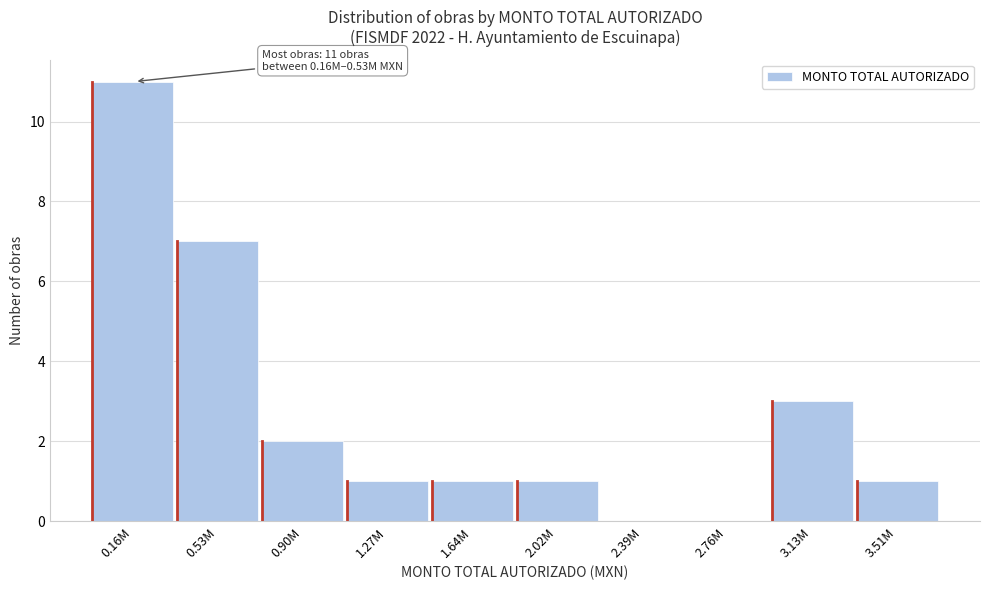

Reading right to left, extract all data points from this chart.

3.51M=1	3.13M=3	2.76M=0	2.39M=0	2.02M=1	1.64M=1	1.27M=1	0.90M=2	0.53M=7	0.16M=11